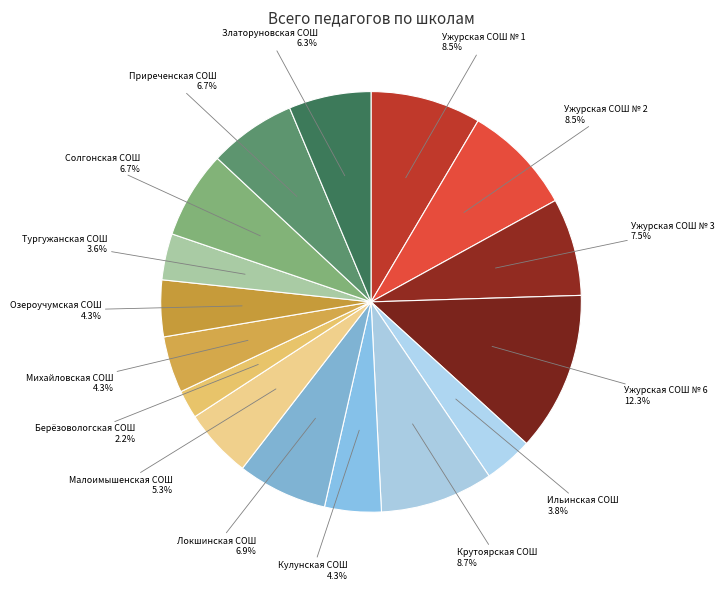

Which category has the smallest portion of the pie?

МБОУ "Берёзовологская СОШ"